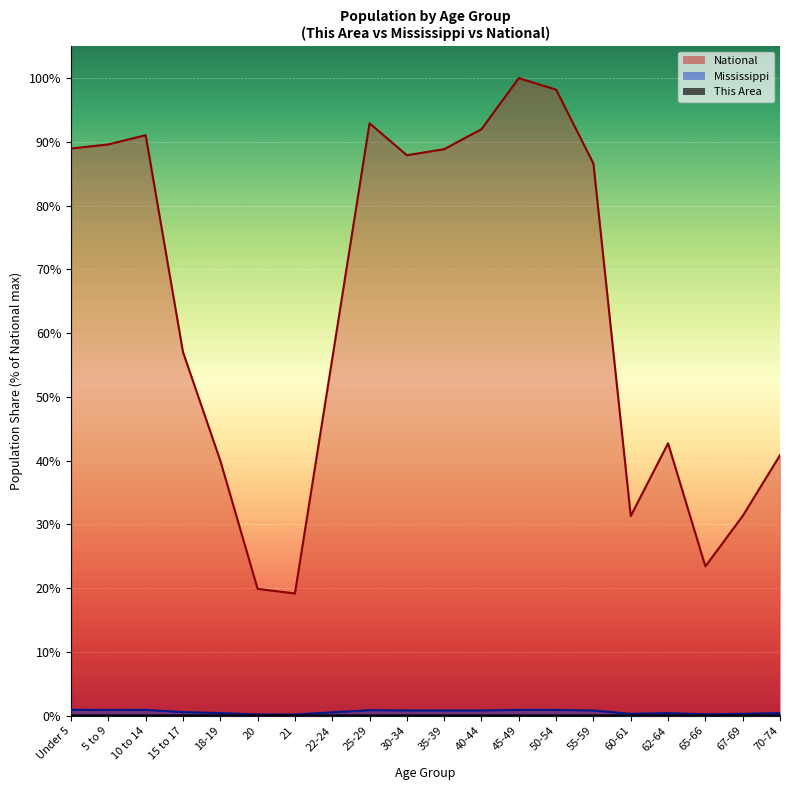

At which category does the chart reach its peak across all series?

45-49